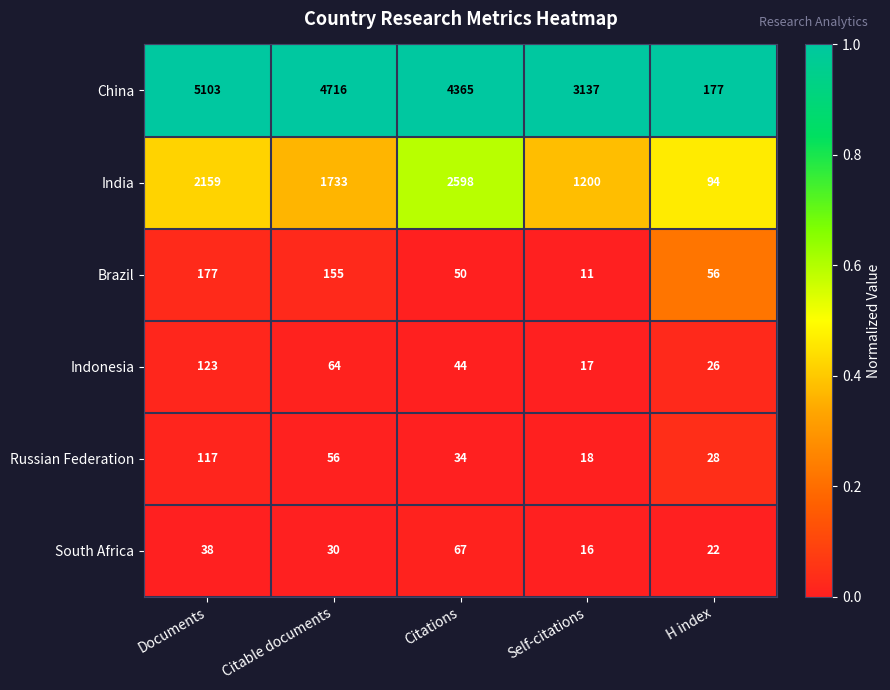

Which series has the largest range (max minus min)?

China